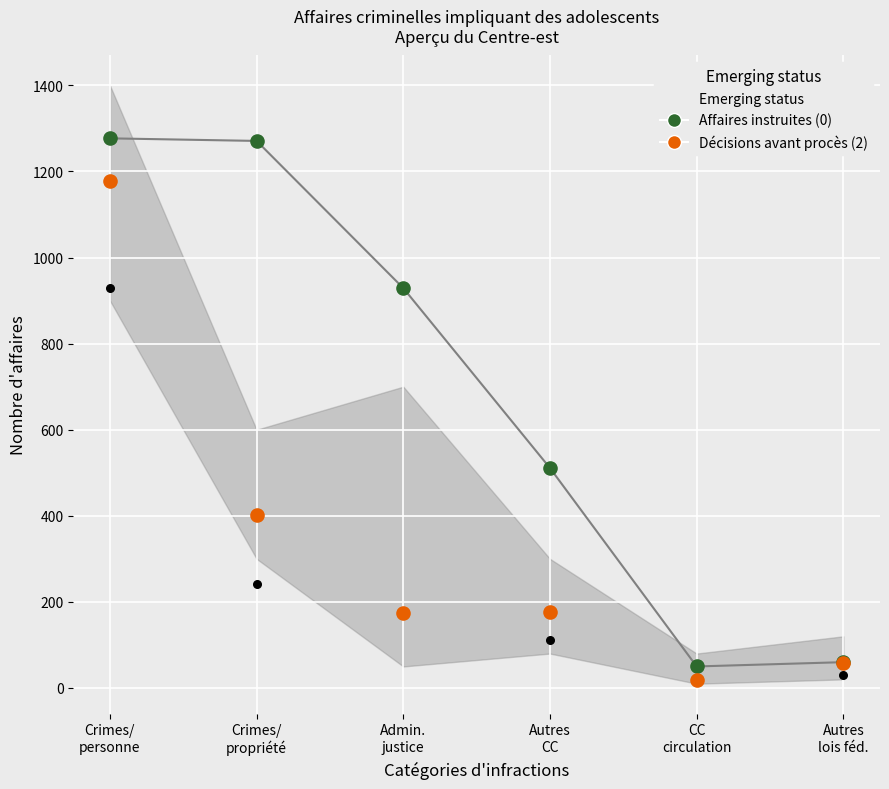

Which series has the largest total across all categories?

Affaires instruites (not emerging)